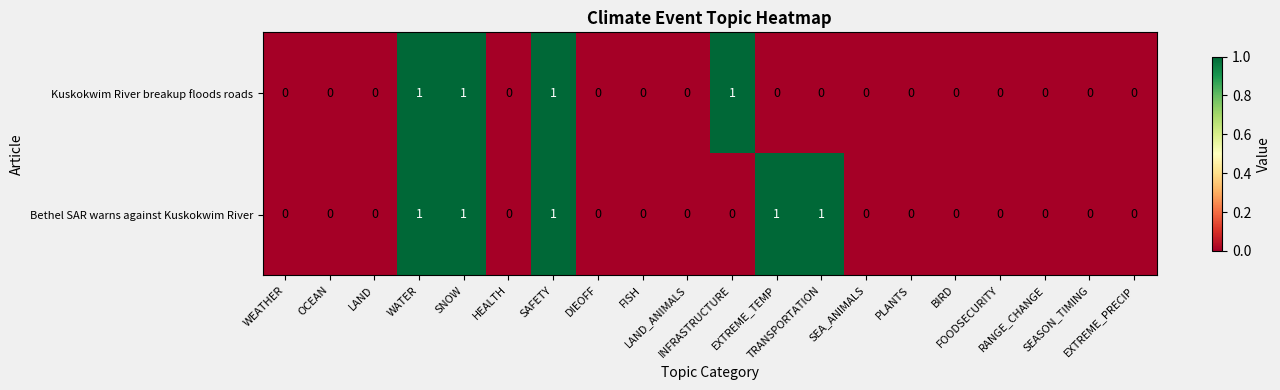

Count the Kuskokwim River breakup floods roads values in the range 0 to 1.

20